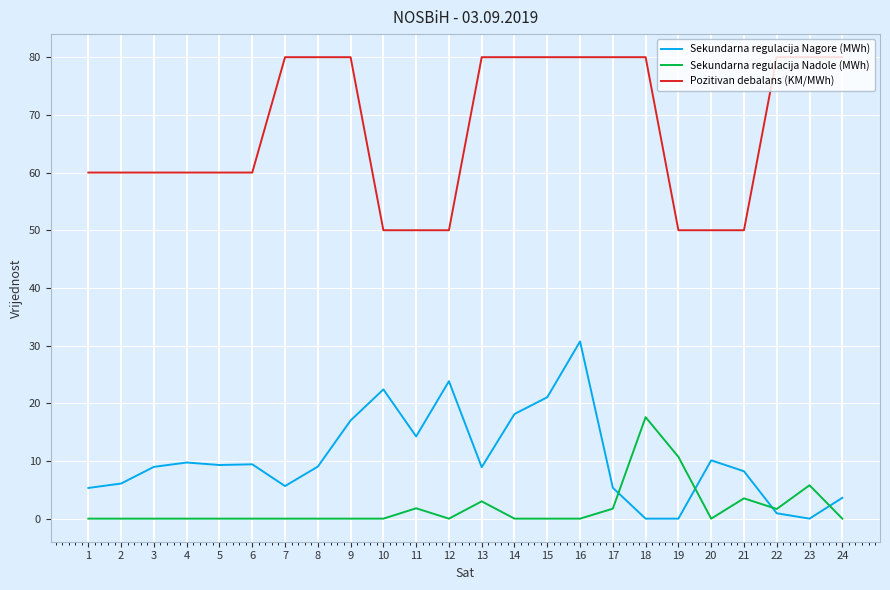

At which category is the sum across all series the highest?

16